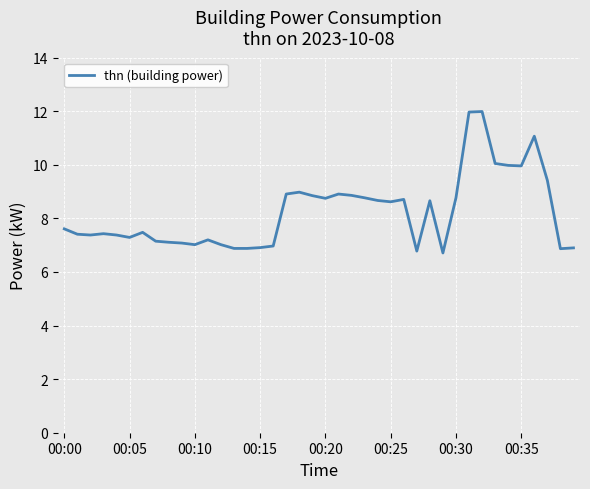

What is the minimum value shown in the chart?

6.7